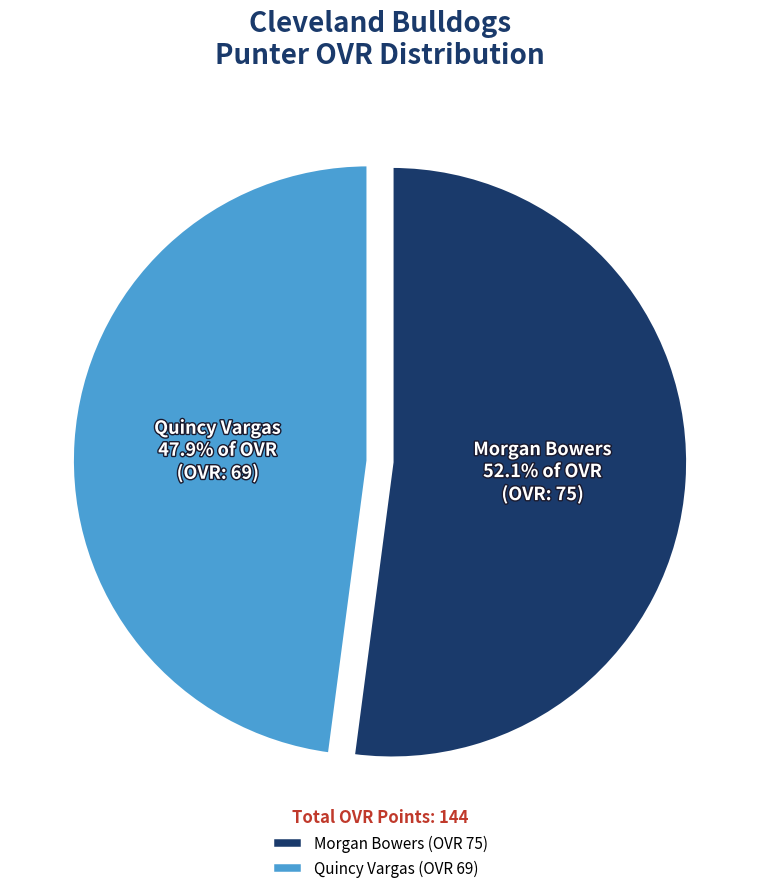

True or false: Quincy Vargas accounts for 55% of the total.

False